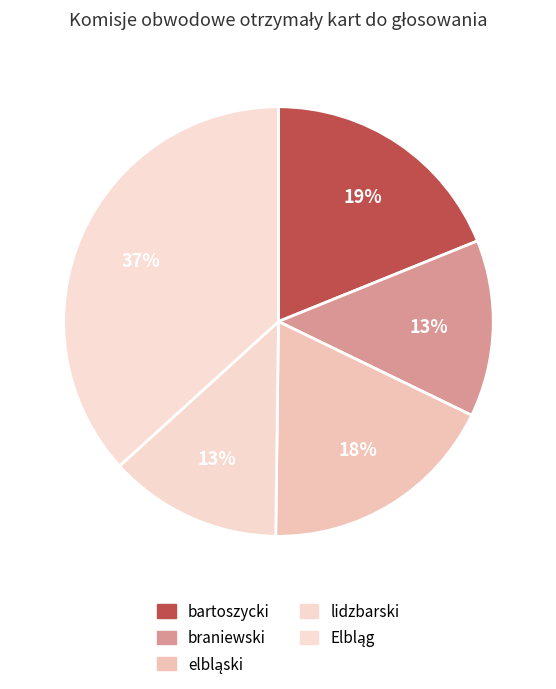

Rank the categories by value from lowest to highest.

lidzbarski, braniewski, elbląski, bartoszycki, Elbląg